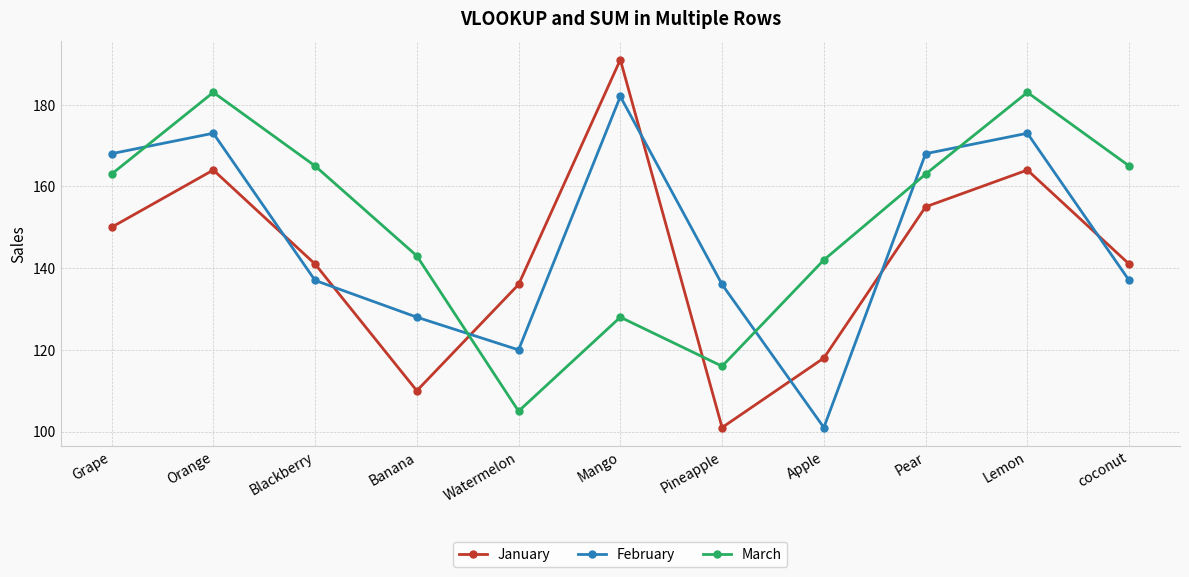

The February series shows 128 at Banana. True or false?

True